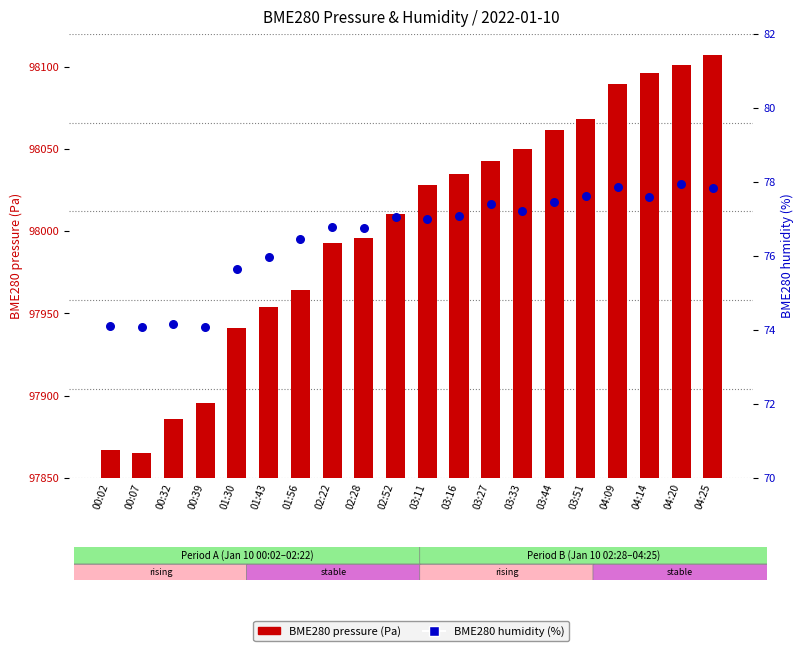

Which series has the largest Y range (max minus min)?

BME280 pressure